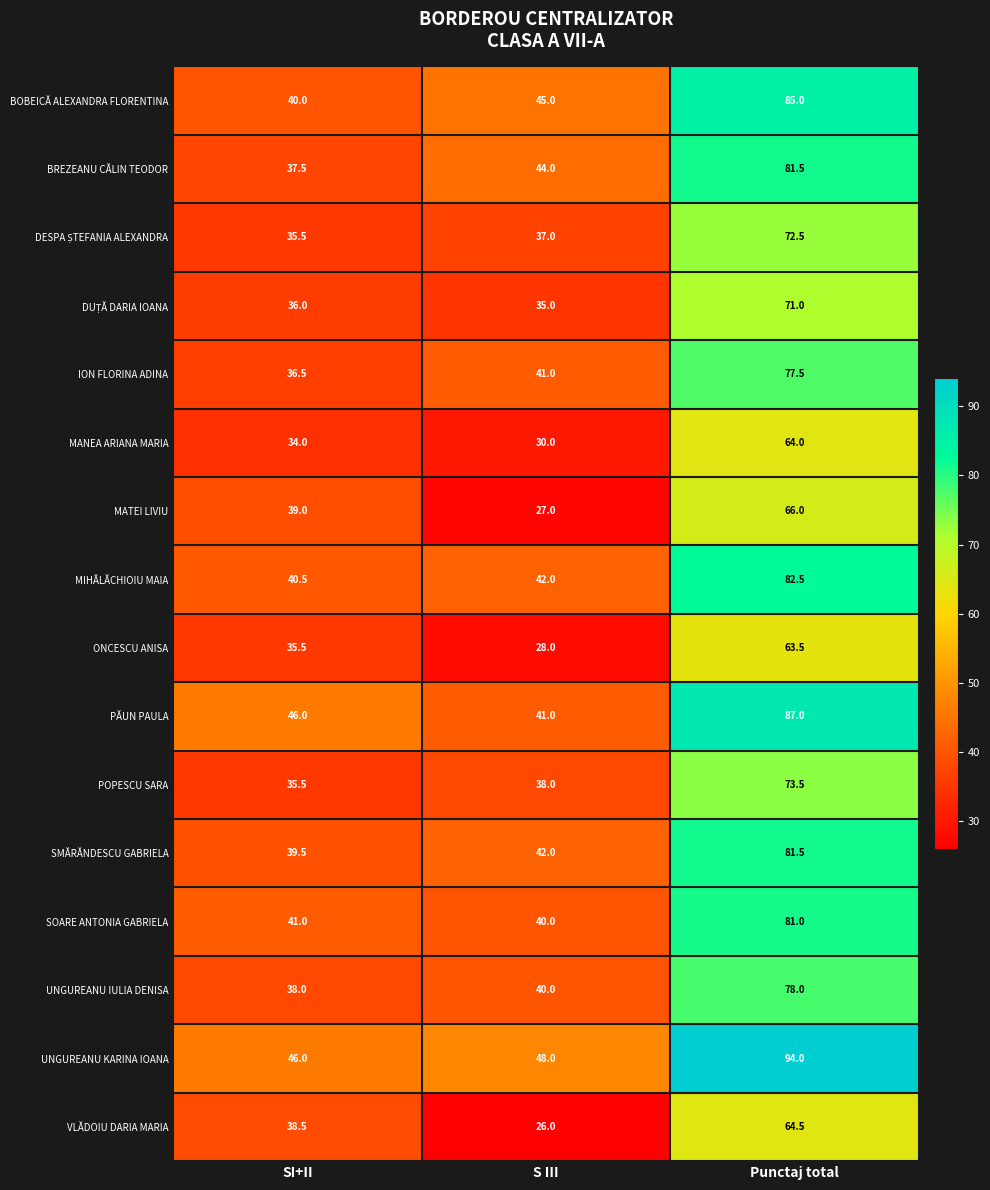

At which category is the sum across all series the highest?

Punctaj total